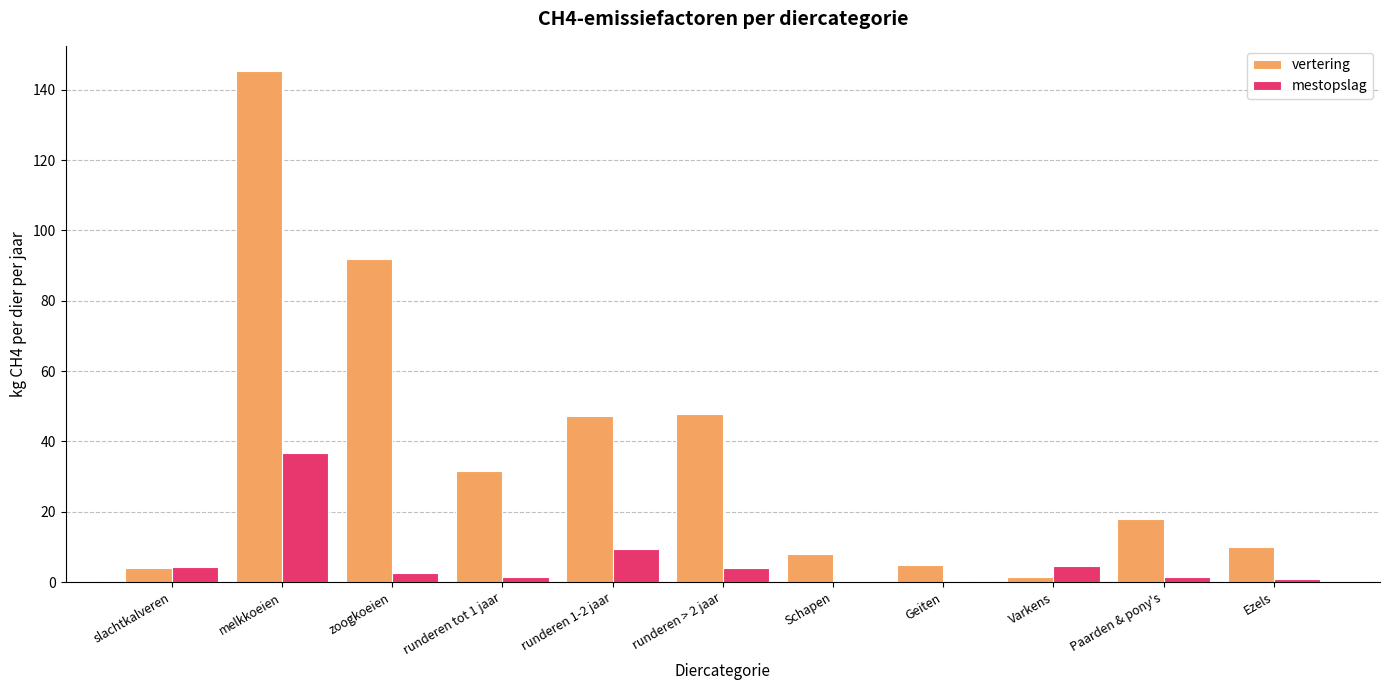

Which series has the widest spread of values?

vertering